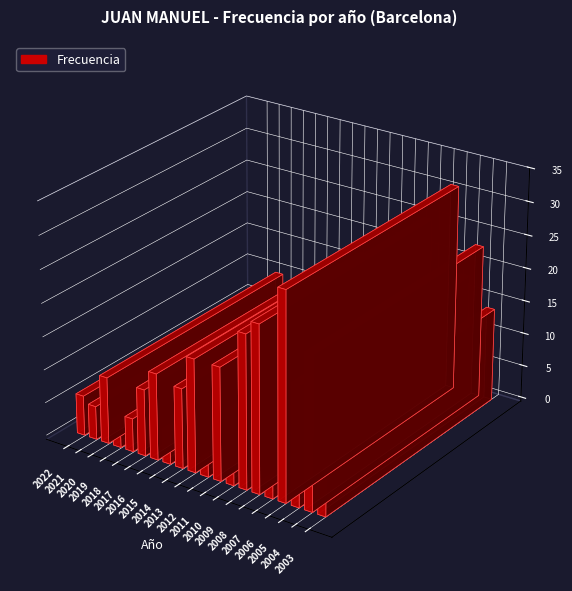

Between 2003 and 2021, which is larger?

2003